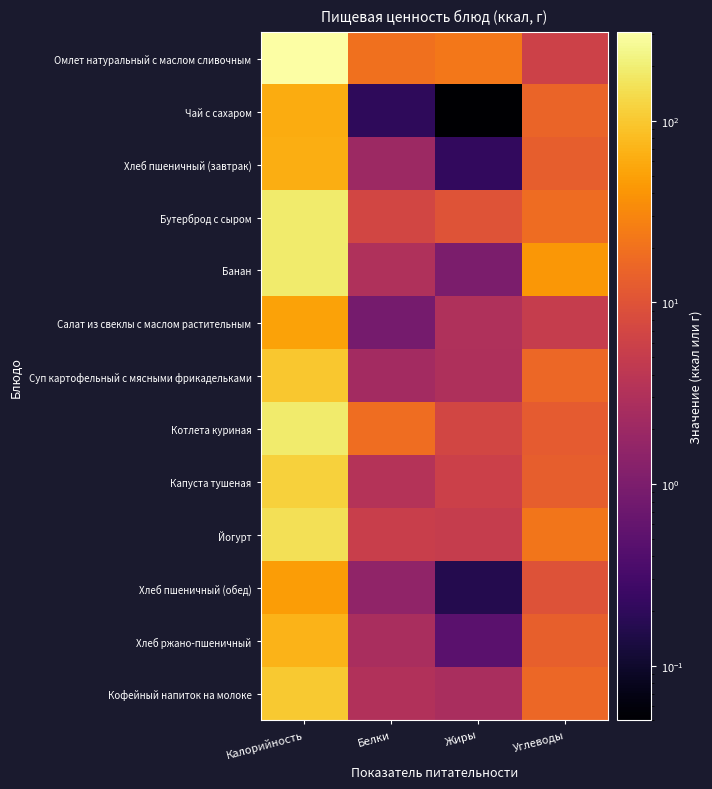

At how many categories does at least one series exceed 246?

1